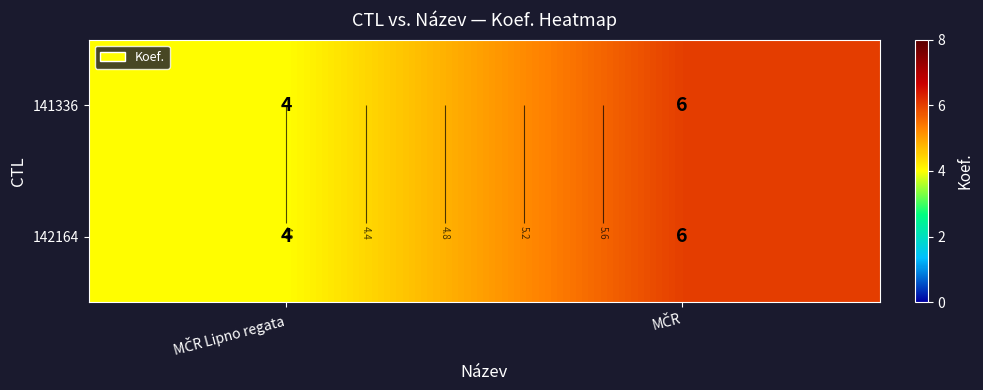

What is the greatest value displayed?

6